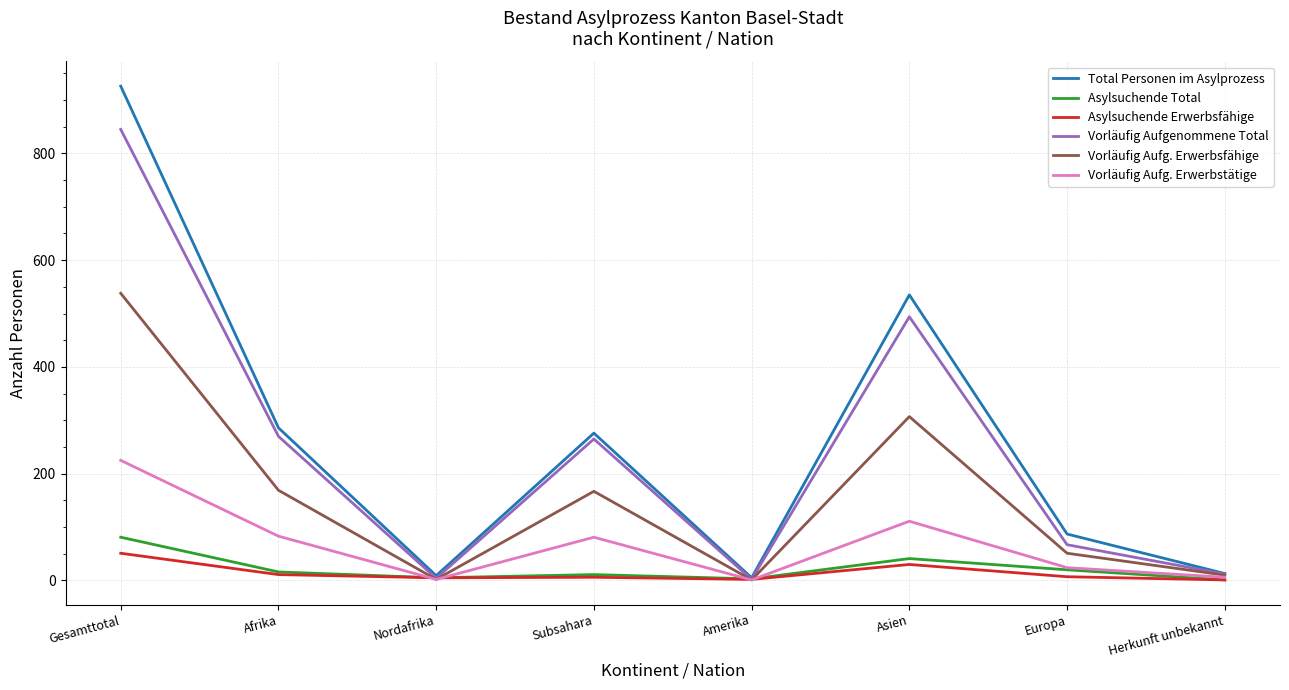

What is the difference between the maximum and second lowest values in the Asylsuchende Total series?

78